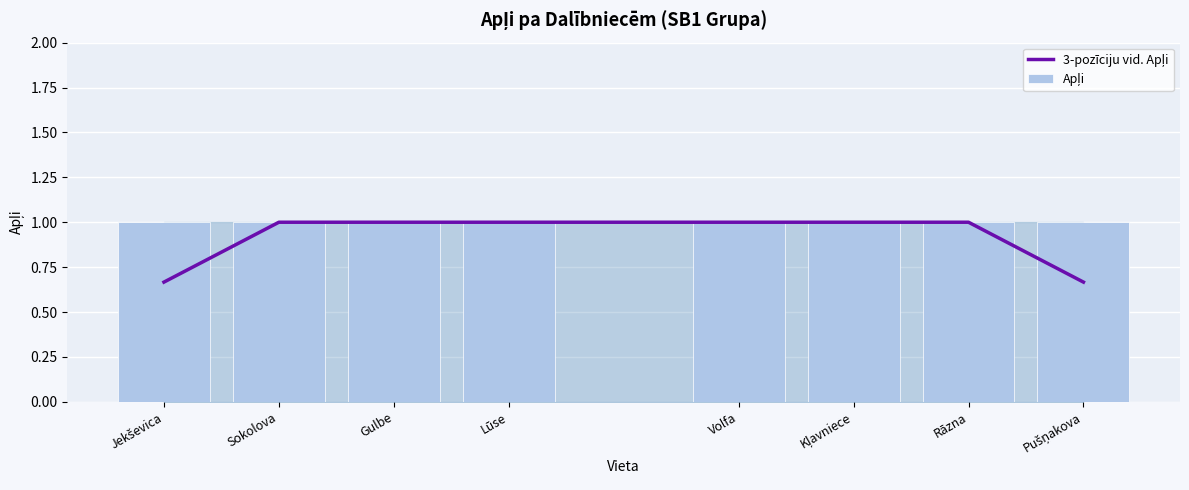

Which series changed the most between Lūse and Volfa?

3-pozīciju vid. Apļi